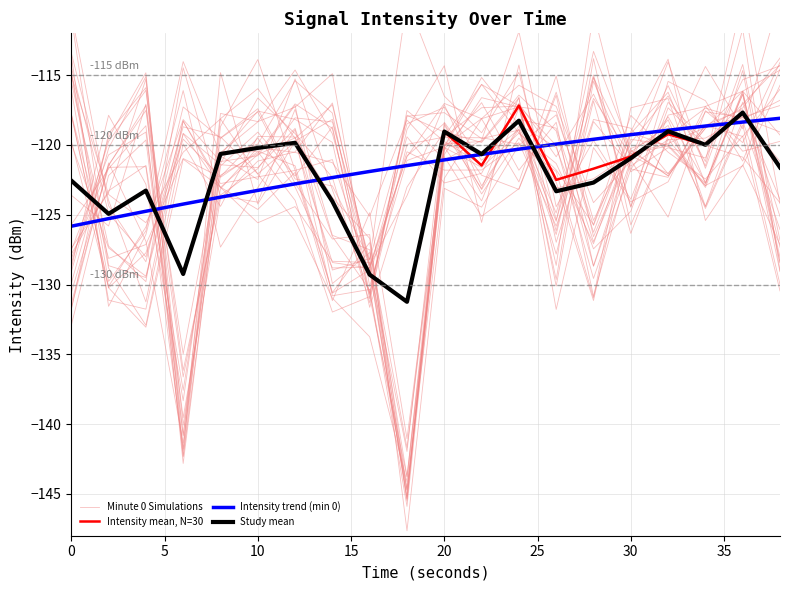

What is the value of the Intensity mean, N=30 point at the 4th from the left?

-129.2